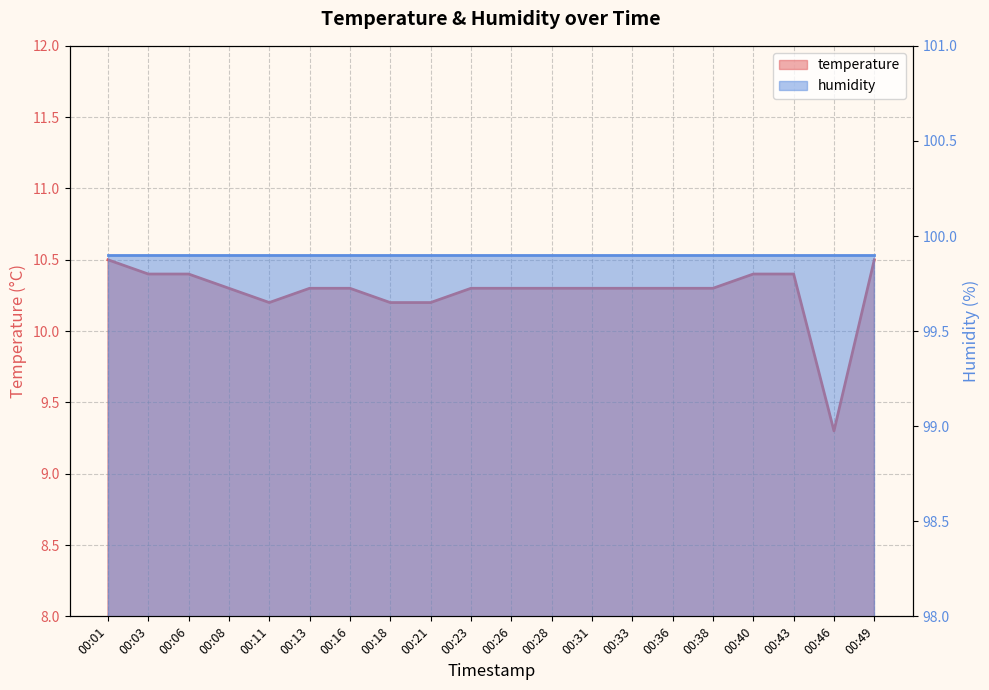

Which has a higher value, 00:38 or 00:21?

00:38